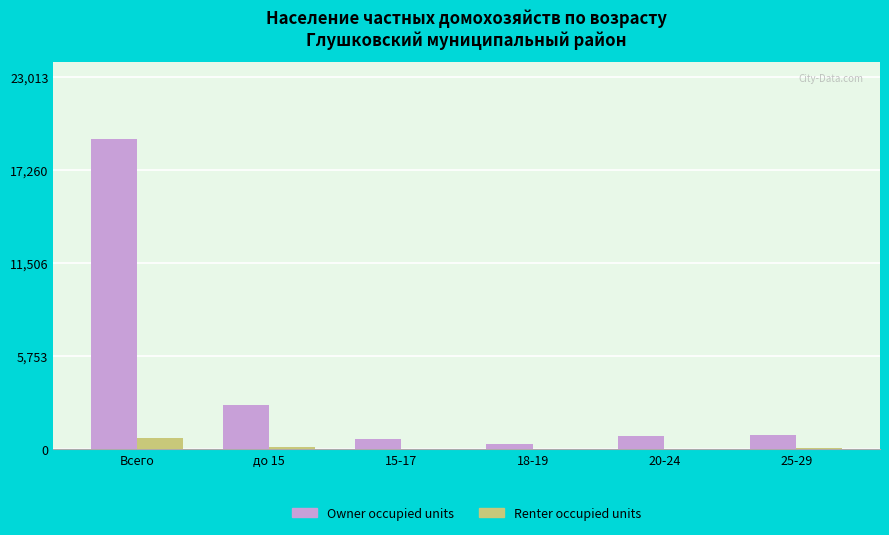

Which series has the largest total across all categories?

Owner occupied units